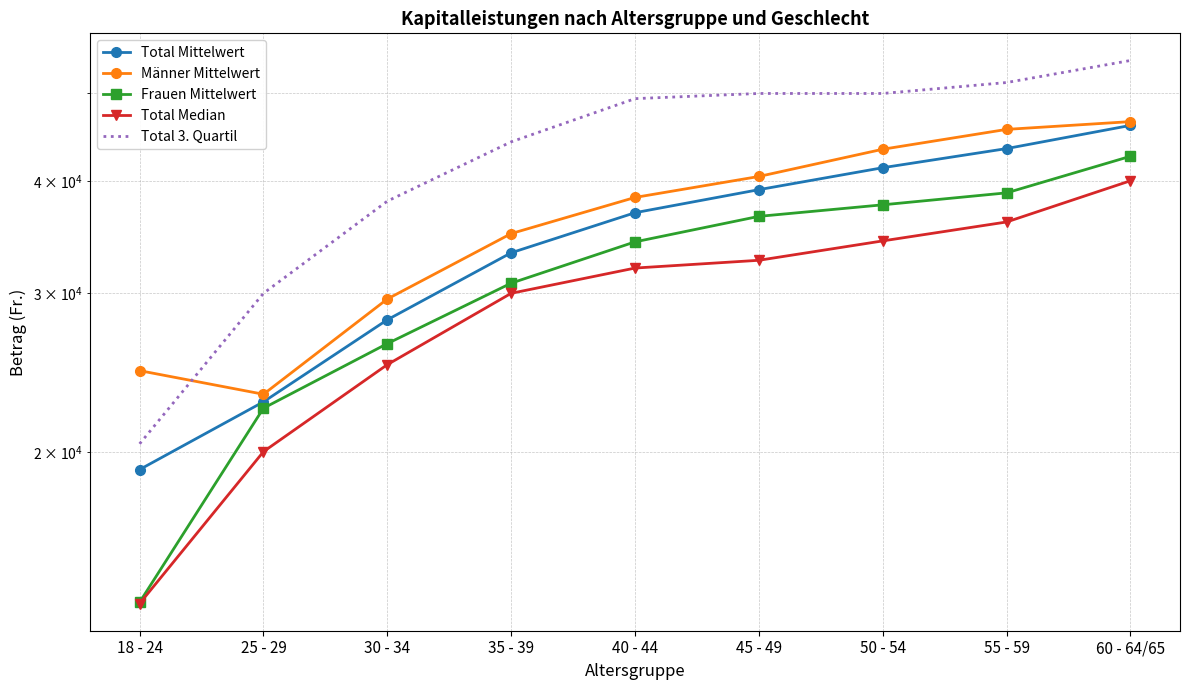

What are all the series names shown in the legend?

Total Mittelwert, Männer Mittelwert, Frauen Mittelwert, Total Median, Total 3. Quartil